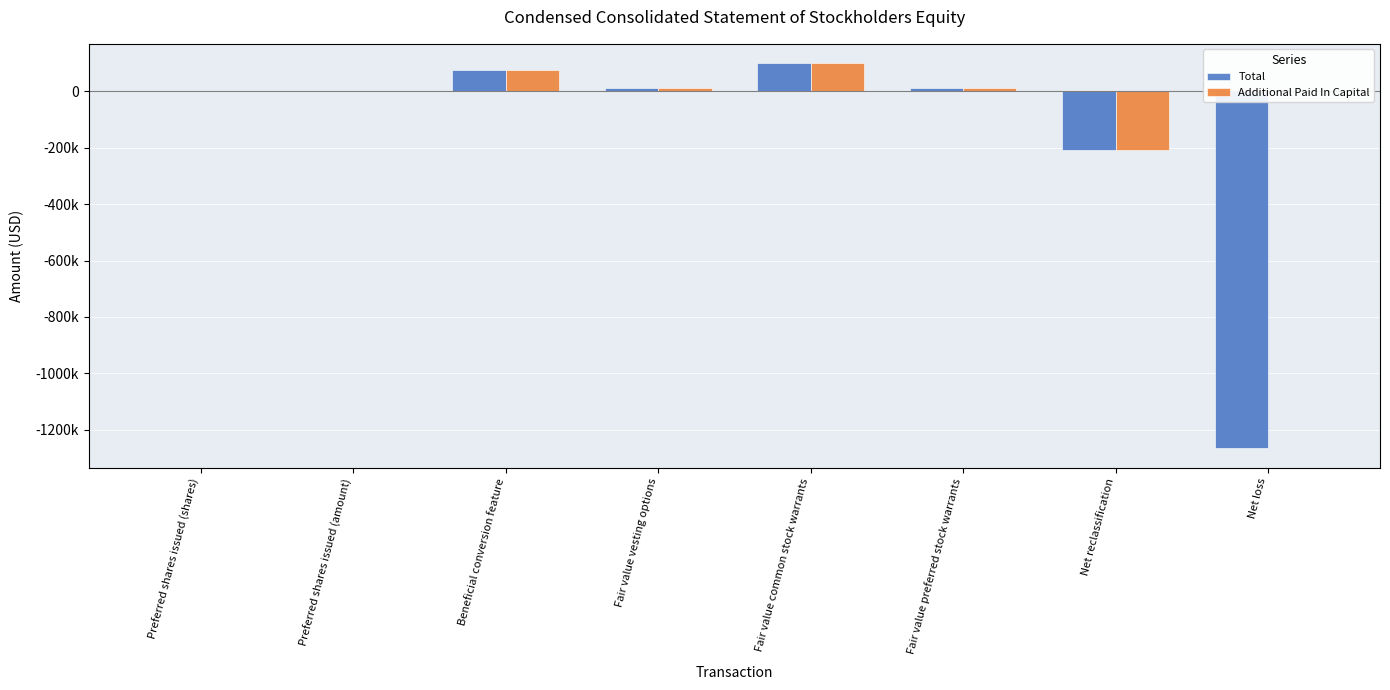

Rank the series by their maximum value, from lowest to highest.

Total, Additional Paid In Capital